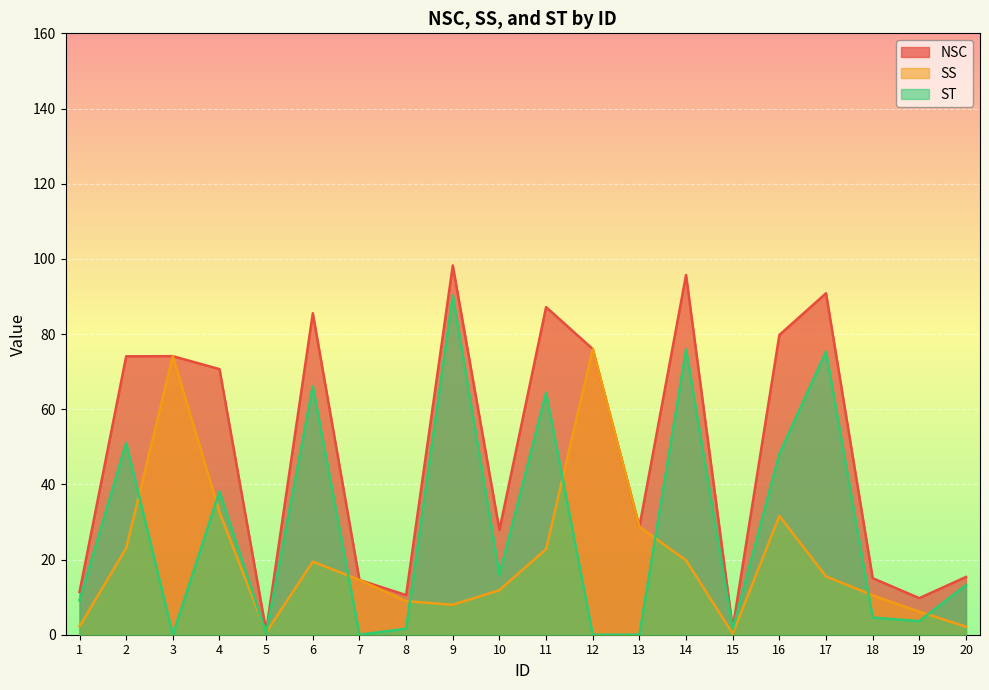

Where is SS nearest to the value 38?

4